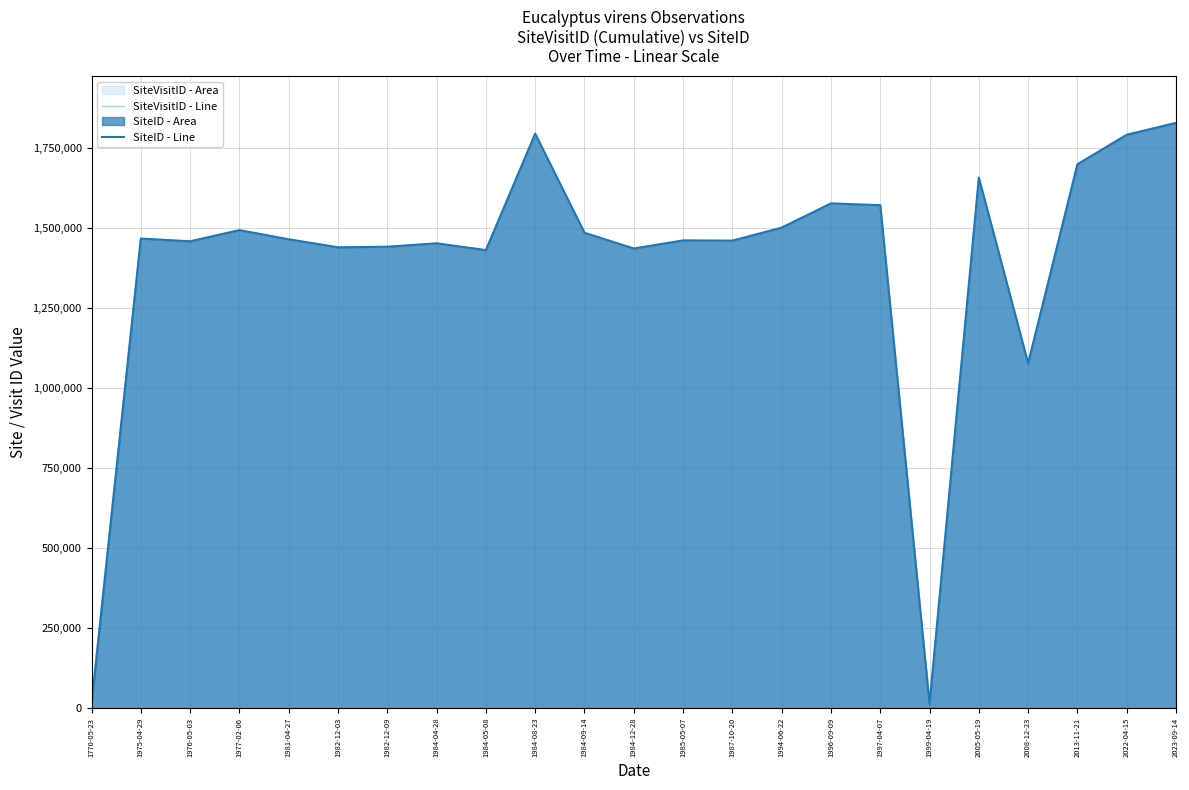

What is the label of the 8th point from the left?

1984-04-28